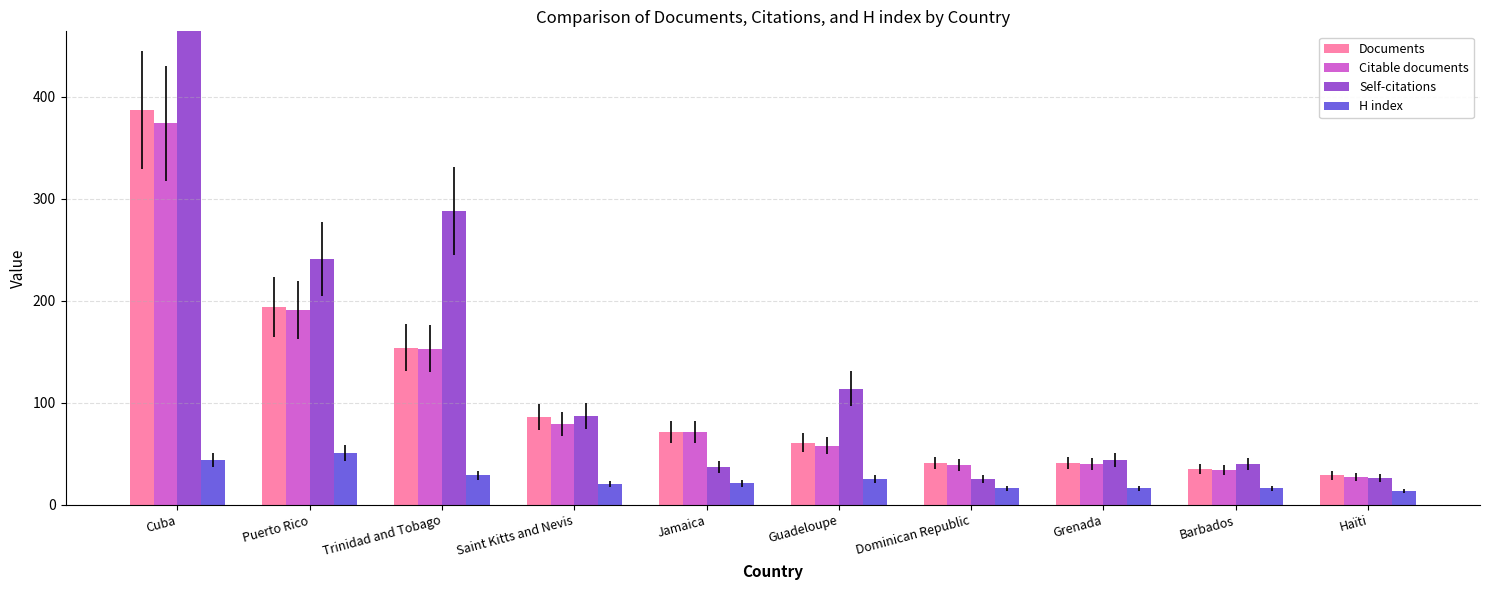

Which label corresponds to the smallest value in the chart?

Haïti